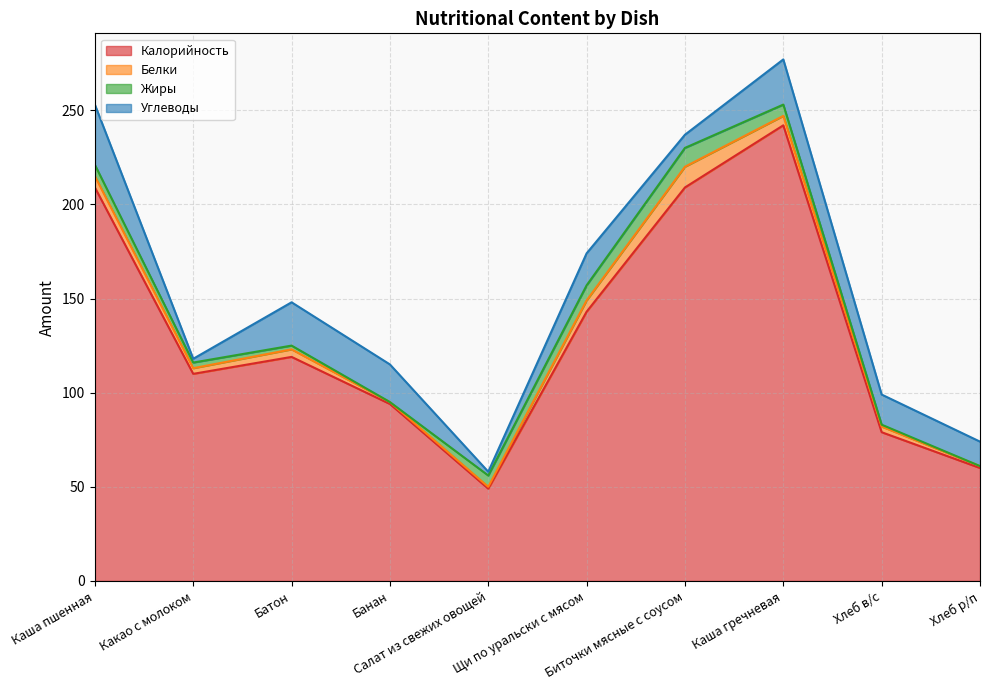

At which category does Углеводы reach its first local valley?

Какао с молоком